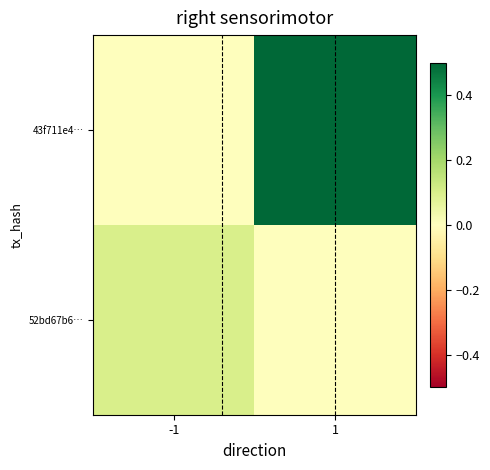

What is the greatest value displayed?

0.5